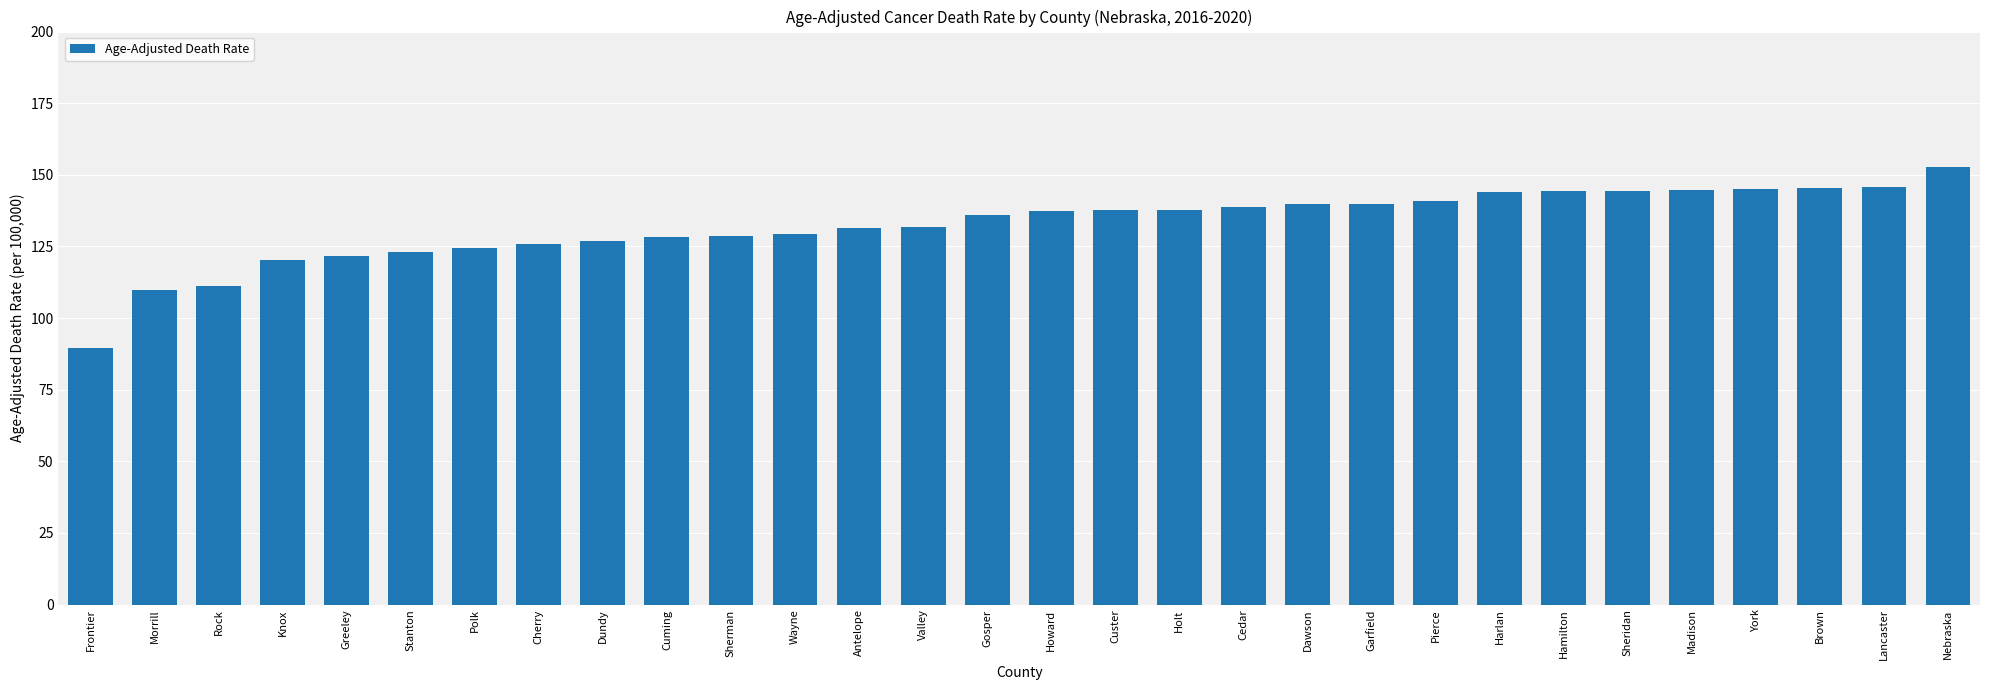

What is the label of the 22nd bar from the left?

Pierce